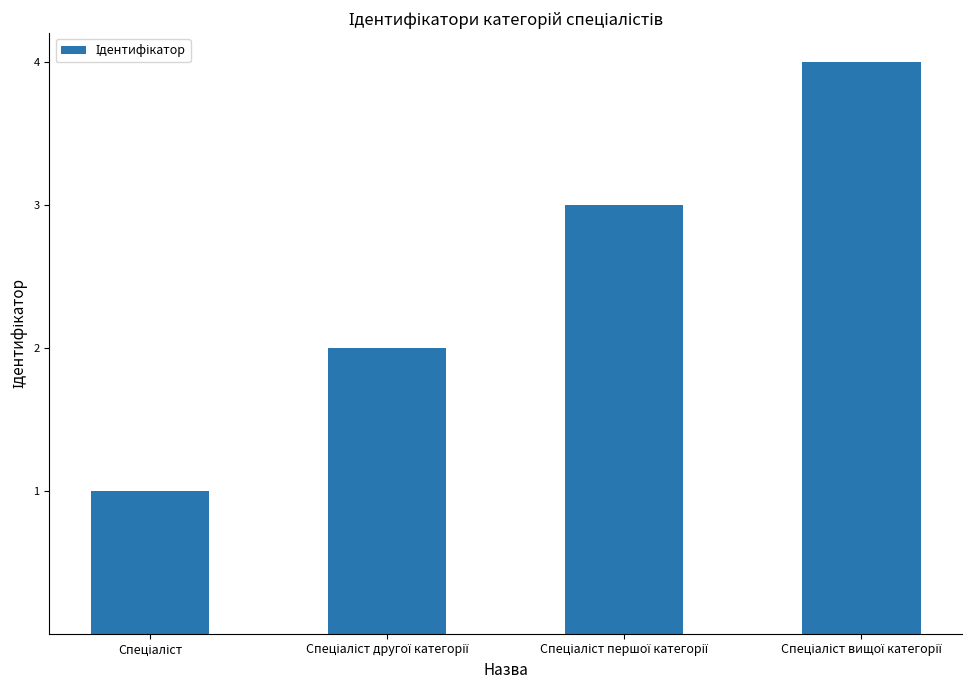

What is the maximum value shown in the chart?

4